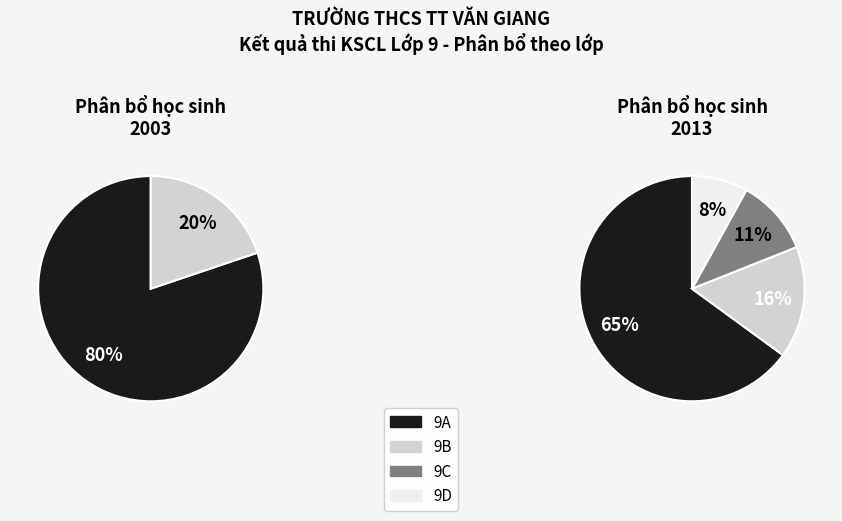

Rank the categories by value from highest to lowest.

9A, 9B, 9C, 9D